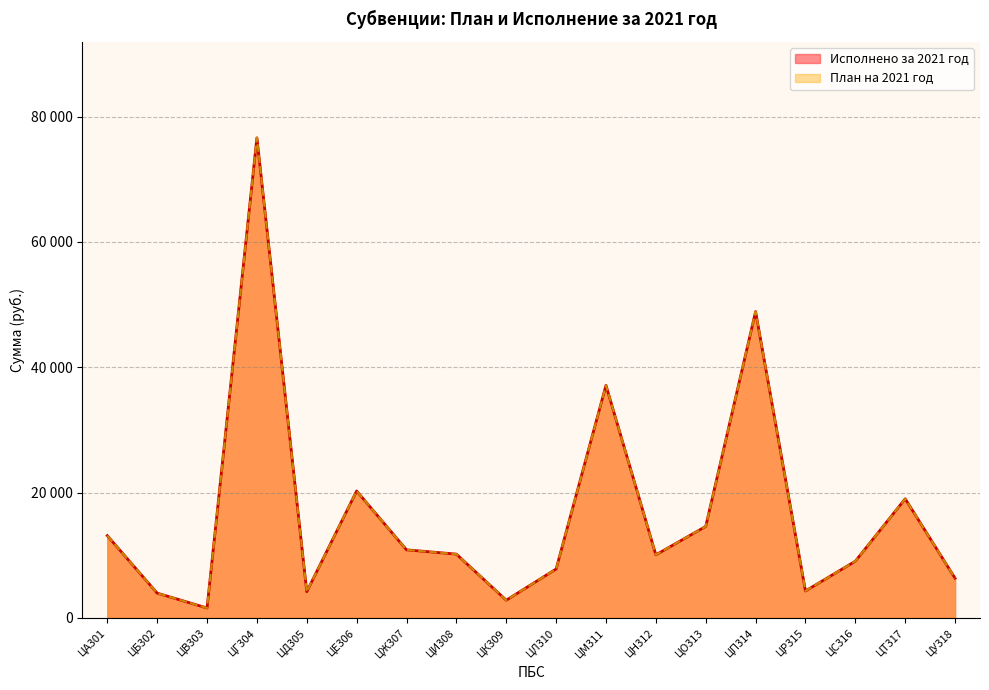

What is the value of the Исполнено за 2021 год point at the 7th from the left?

10864